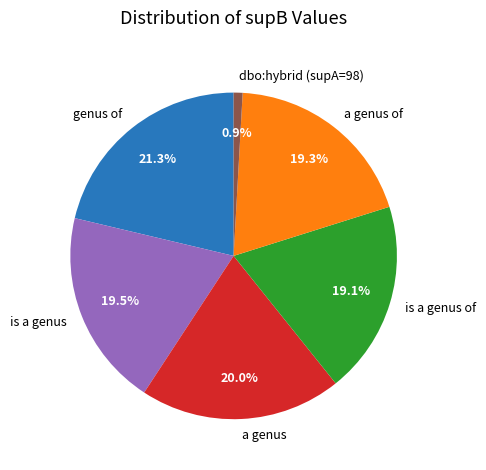

Is the sum of is a genus and genus of greater than half?

No